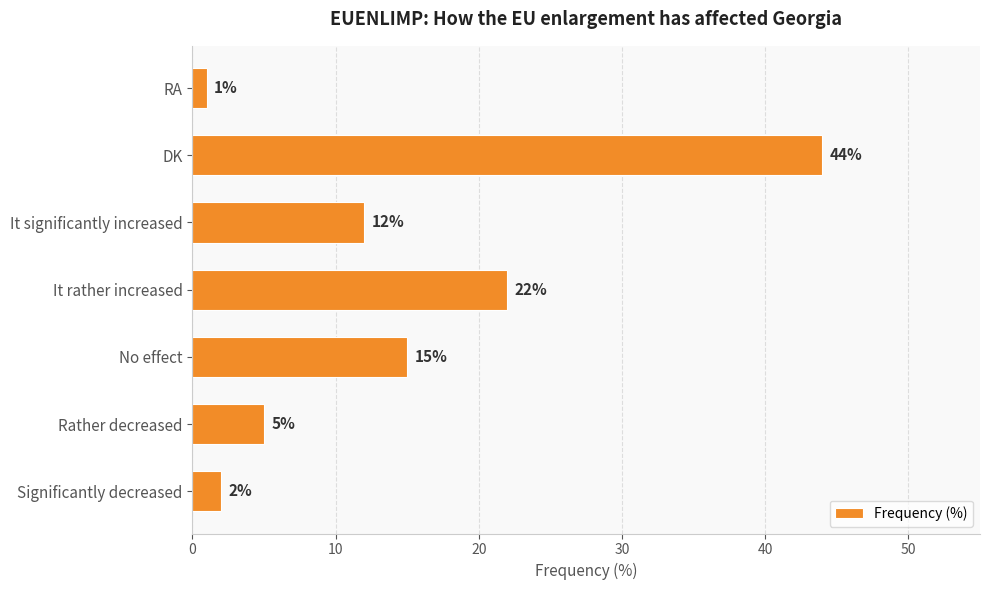

What is the change in value from Rather decreased to It significantly increased?

+7